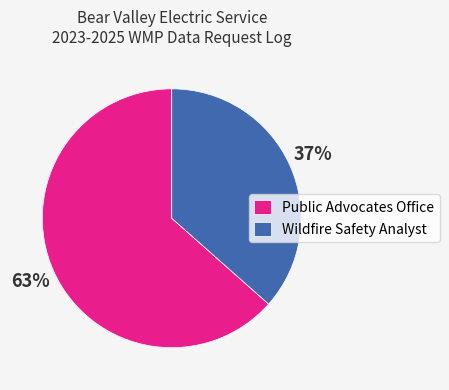

Is the sum of Wildfire Safety Analyst and Public Advocates Office greater than half?

Yes